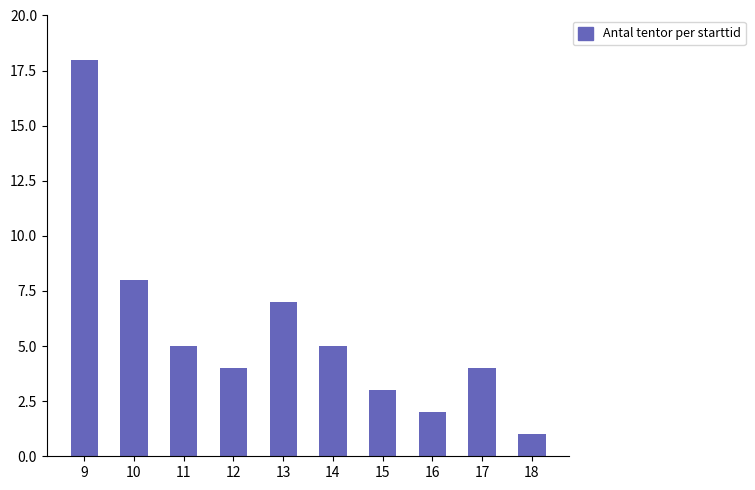

What is the ratio of the value at 12 to the value at 18?

4.0